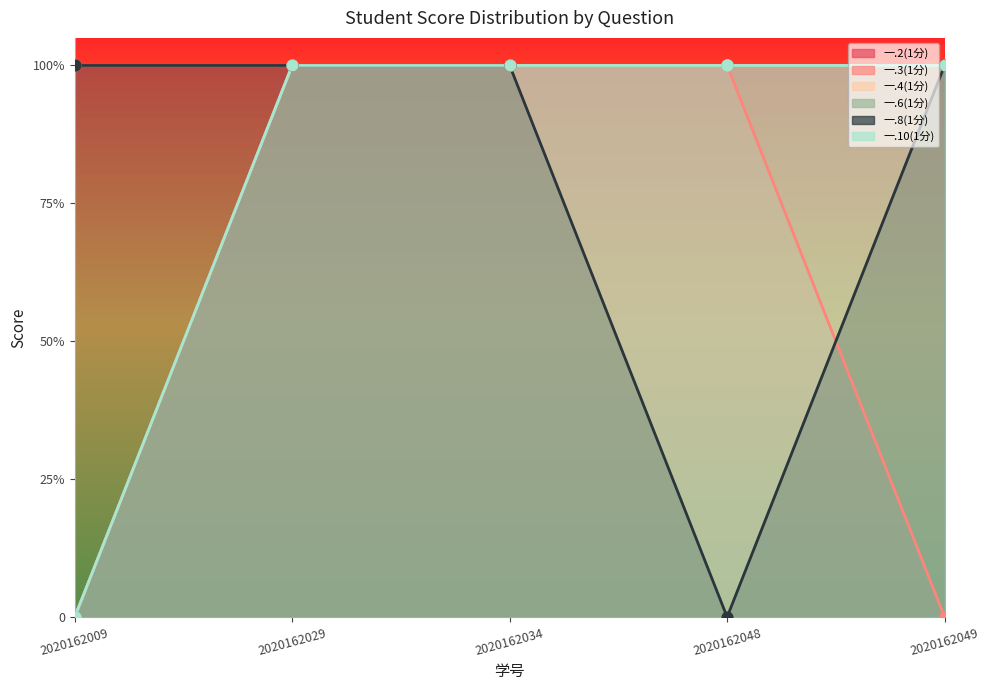

Which series contains the highest Y value?

一.2(1分)